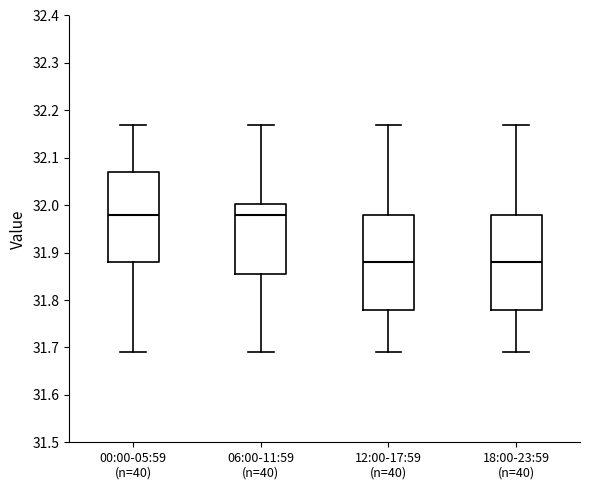

Where does the lower whisker of the box for 18:00-23:59 (n=40) end on the y-axis? The values are not printed on the chart, so give them approximately, as read against the axis.

31.69